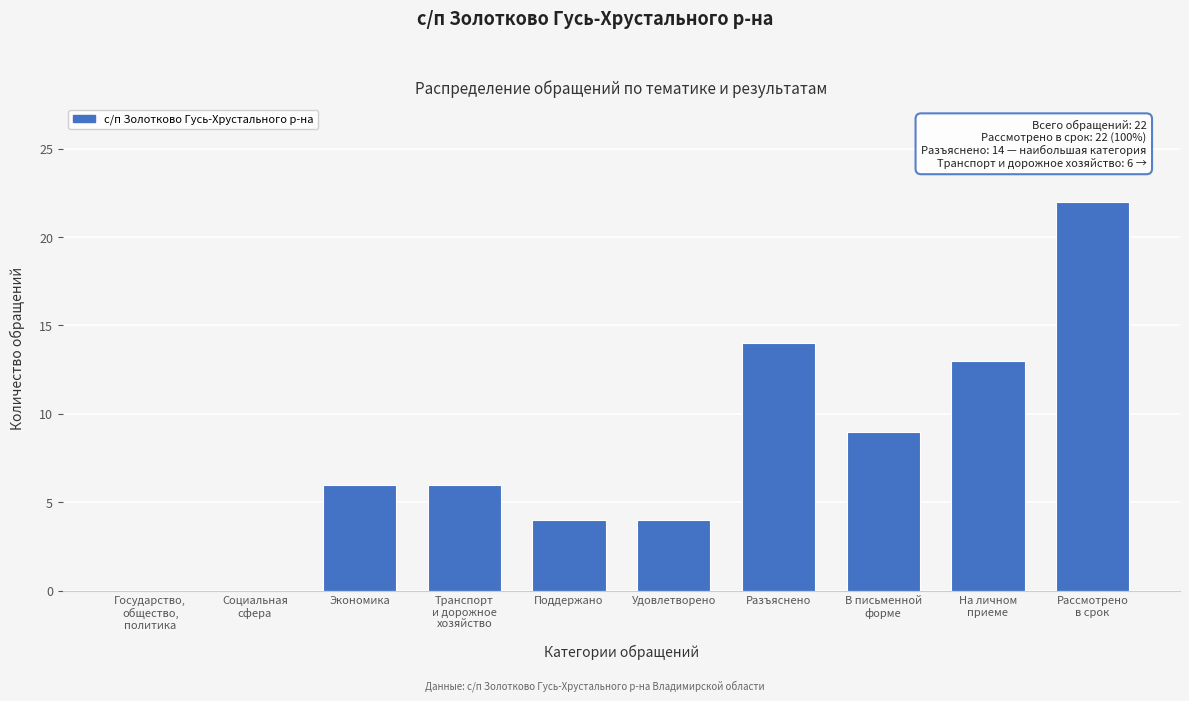

What is the maximum value shown in the chart?

22